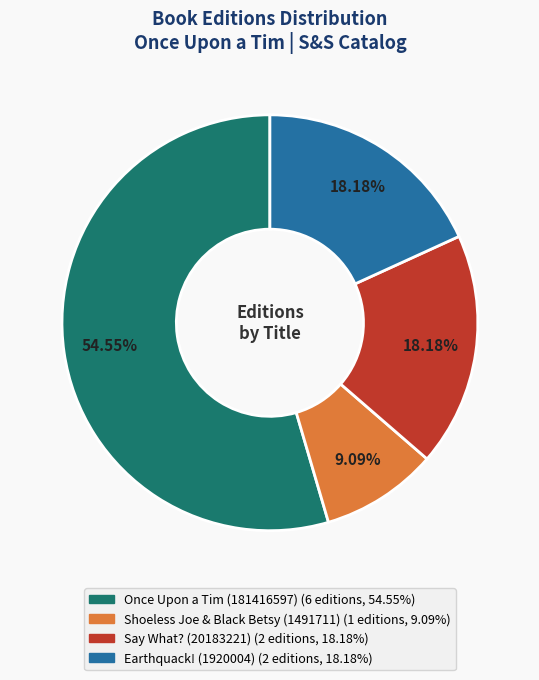

Count the number of slices in the pie.

4